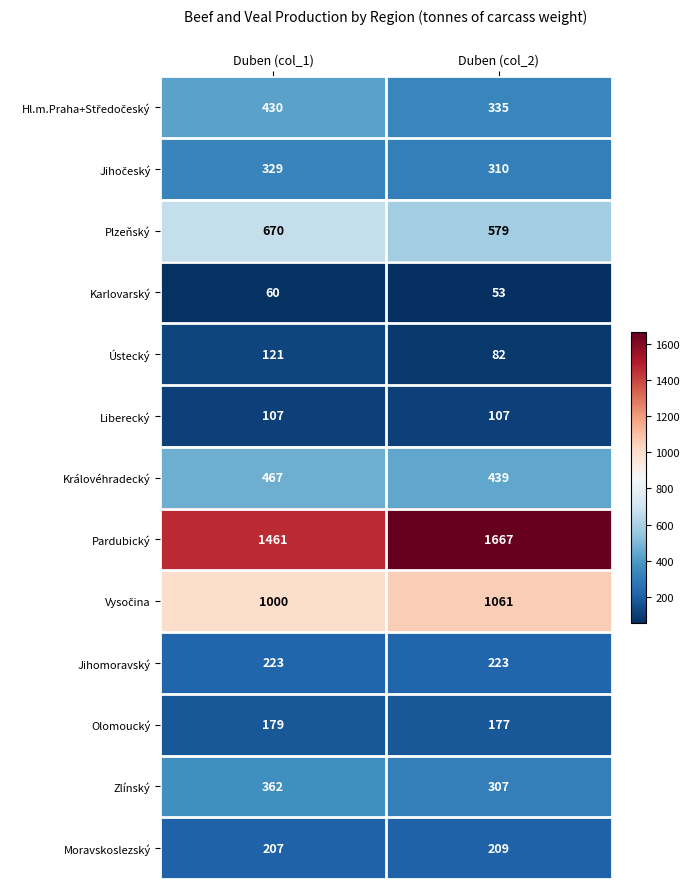

Which label corresponds to the largest value in the chart?

Duben (col_2)